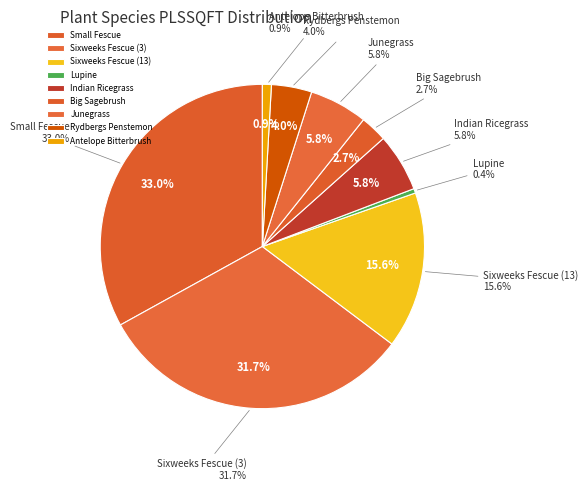

What percentage is NOT represented by Sixweeks Fescue (SpecID 13)?

84.4%